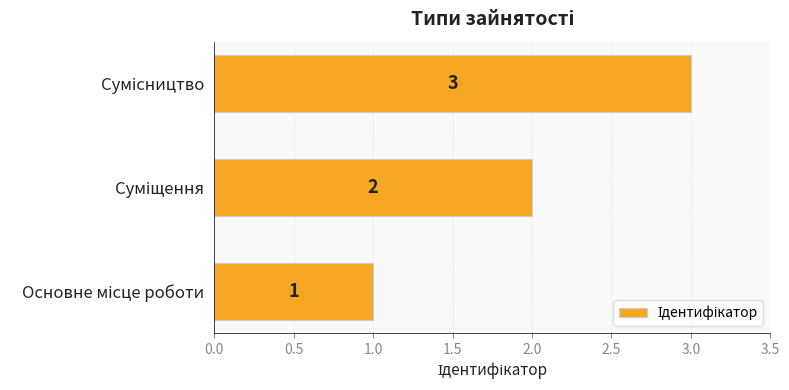

Are the bars grouped side by side (vs. stacked)?

No